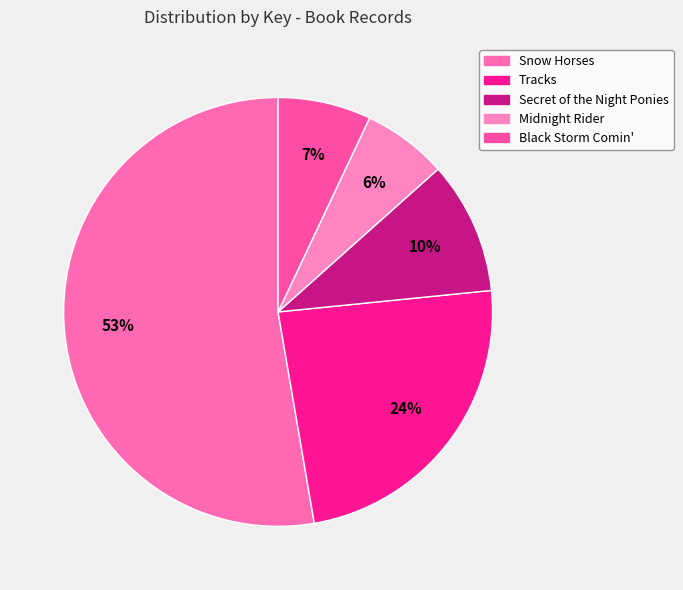

Count the number of slices in the pie.

5